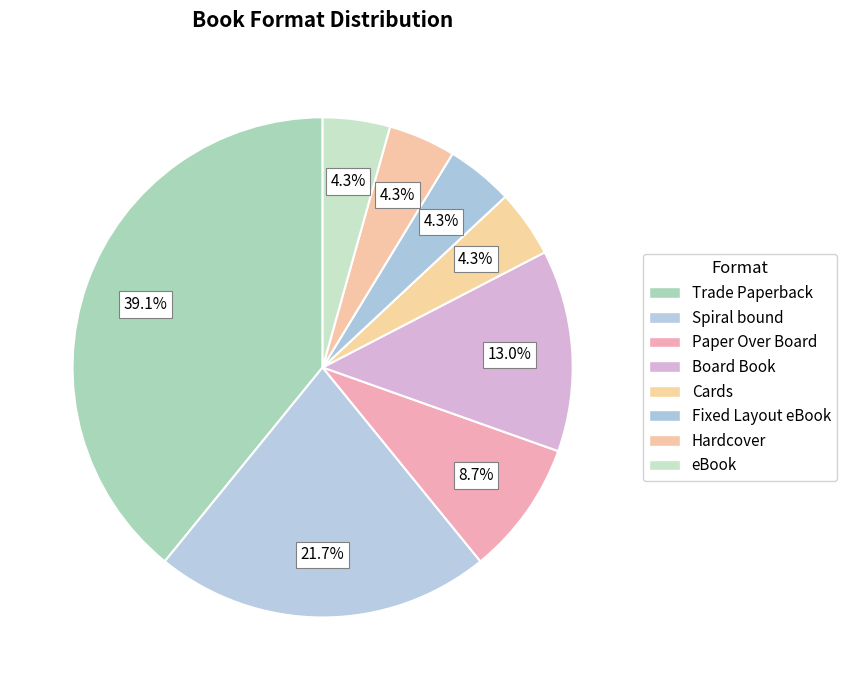

Is there any slice that represents more than half of the pie?

No